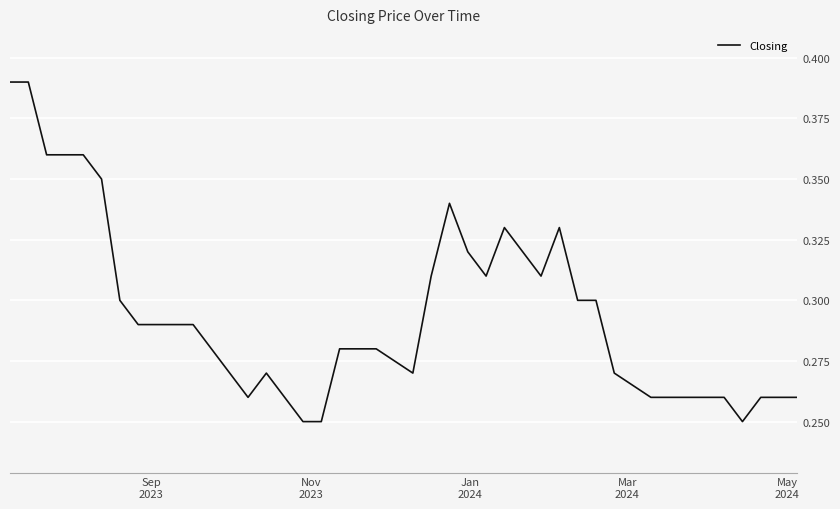

Is this an area chart (filled region under the line)?

No